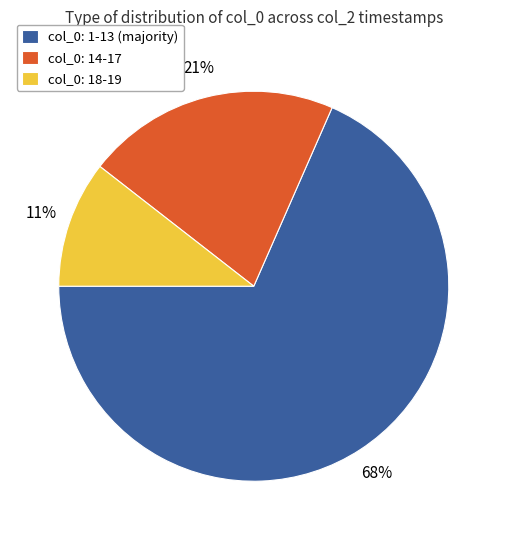

To the nearest percent, what portion does col_0: 14-17 represent?

21%